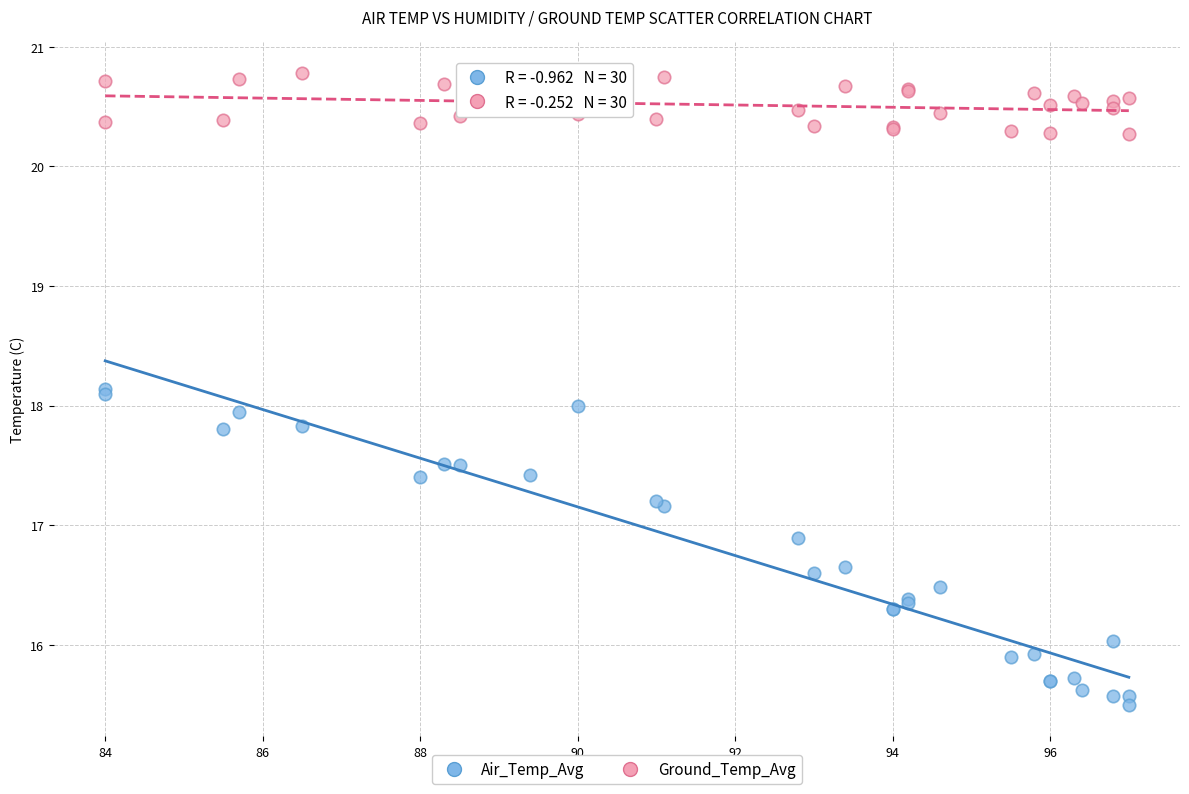

Which series has the largest Y range (max minus min)?

Air_Temp_Avg